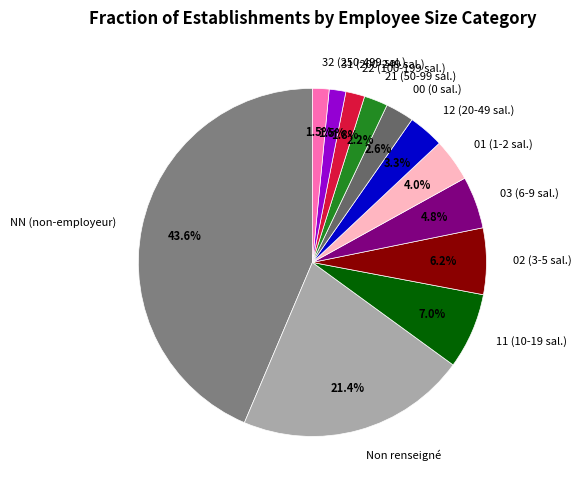

Which has a higher value, 32 (250-499 sal.) or 12 (20-49 sal.)?

12 (20-49 sal.)